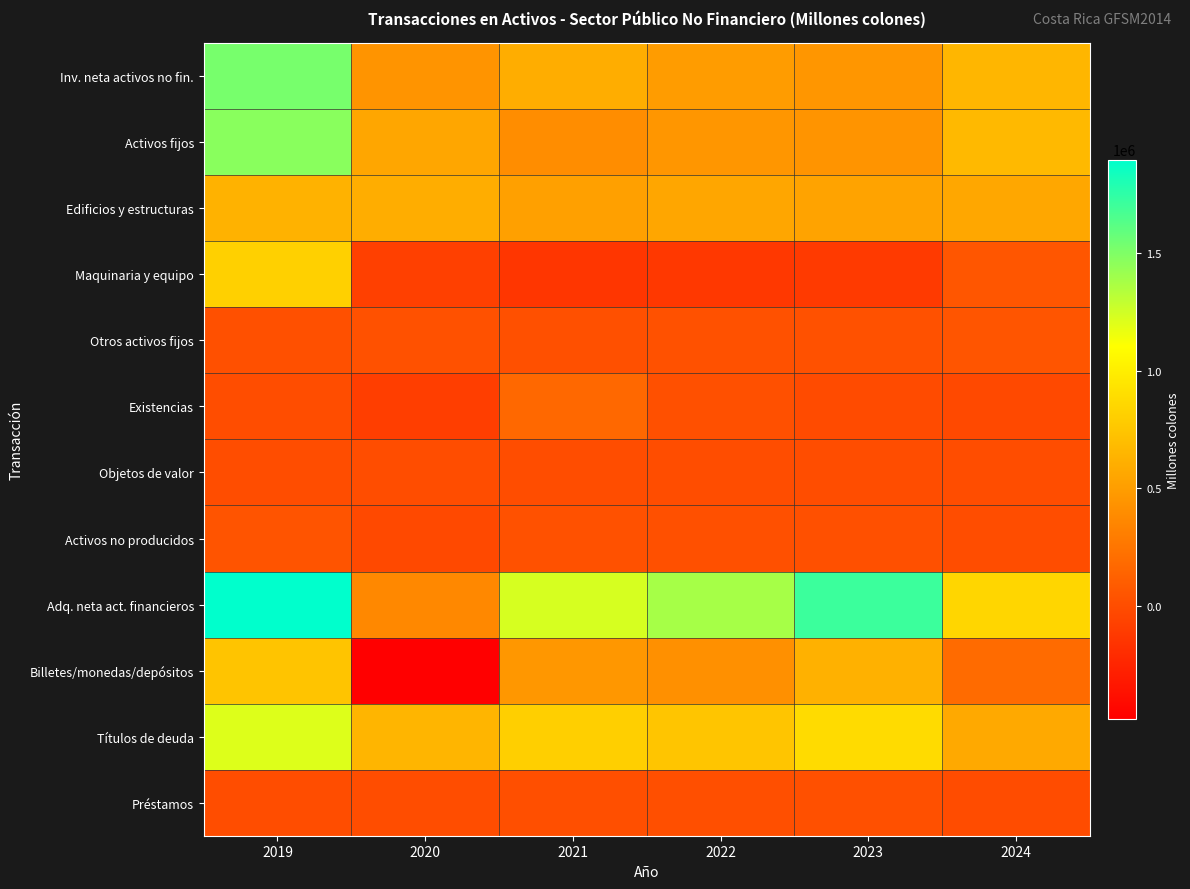

At how many categories does at least one series exceed 1795989?

1